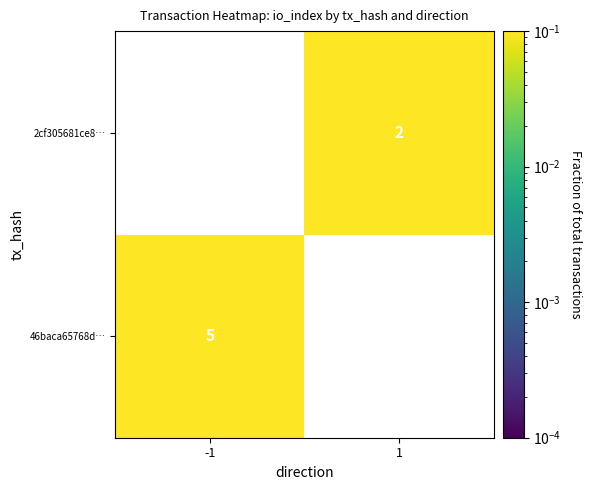

Is the value of 2cf305681ce8… at 1 greater than the value of 46baca65768d… at -1?

No